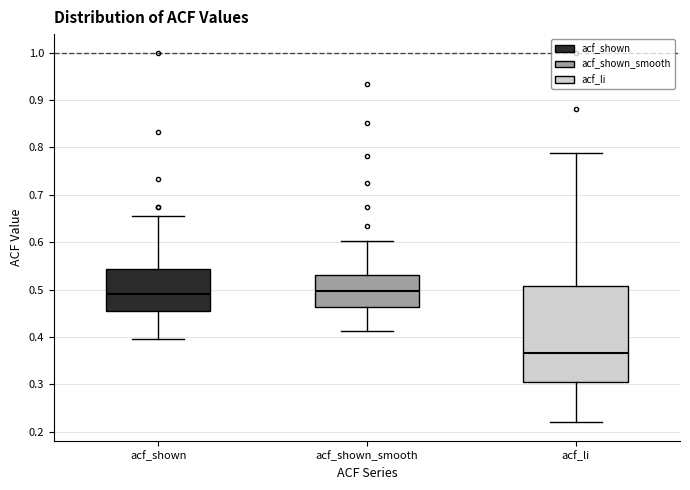

Reading left to right, transcribe this box plot: for each box, give where its median line is, the range the box spans, and where its two whiskers end, as read against the y-axis. The values are not printed on the chart, so give them approximately, as read against the axis.

acf_shown: median 0.49, box 0.46 to 0.54, whiskers 0.40 to 0.66
acf_shown_smooth: median 0.50, box 0.46 to 0.53, whiskers 0.41 to 0.60
acf_li: median 0.37, box 0.31 to 0.51, whiskers 0.22 to 0.79